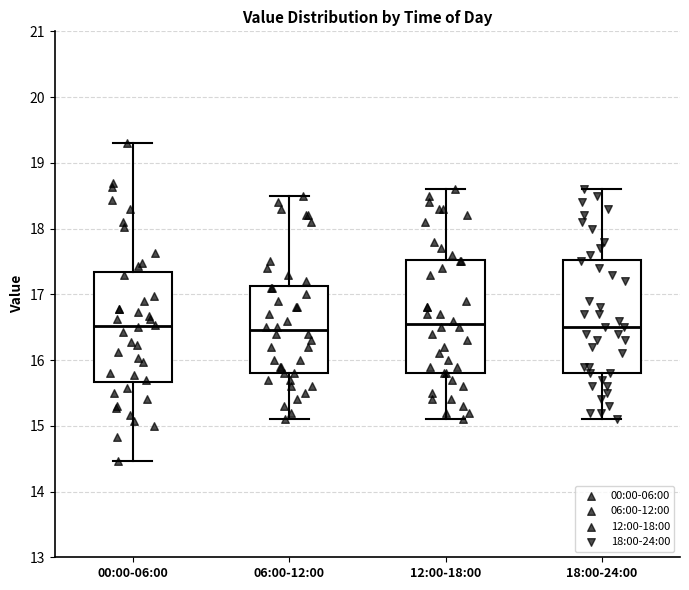

Where is the lower edge of the box for 18:00-24:00 on the y-axis? The values are not printed on the chart, so give them approximately, as read against the axis.

15.8